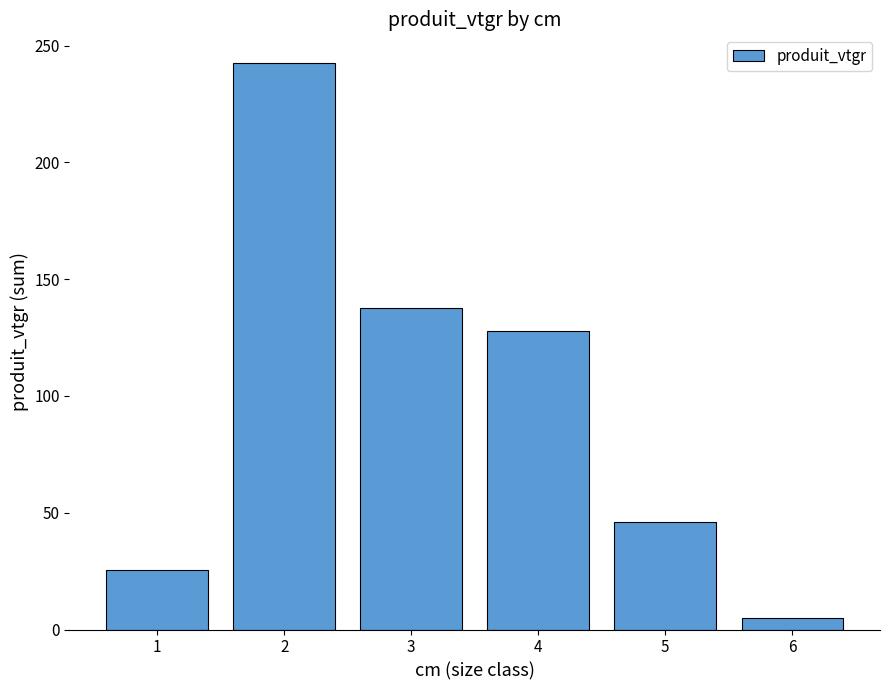

Reading right to left, list all the values displayed in this chart.

4.8	46.2	127.7	137.4	242.7	25.7